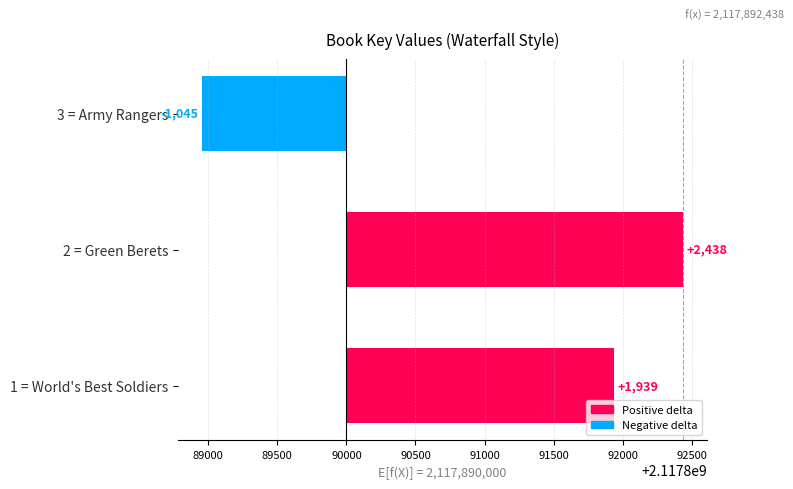

Between 2 = Green Berets and 1 = World's Best Soldiers, which is larger?

2 = Green Berets